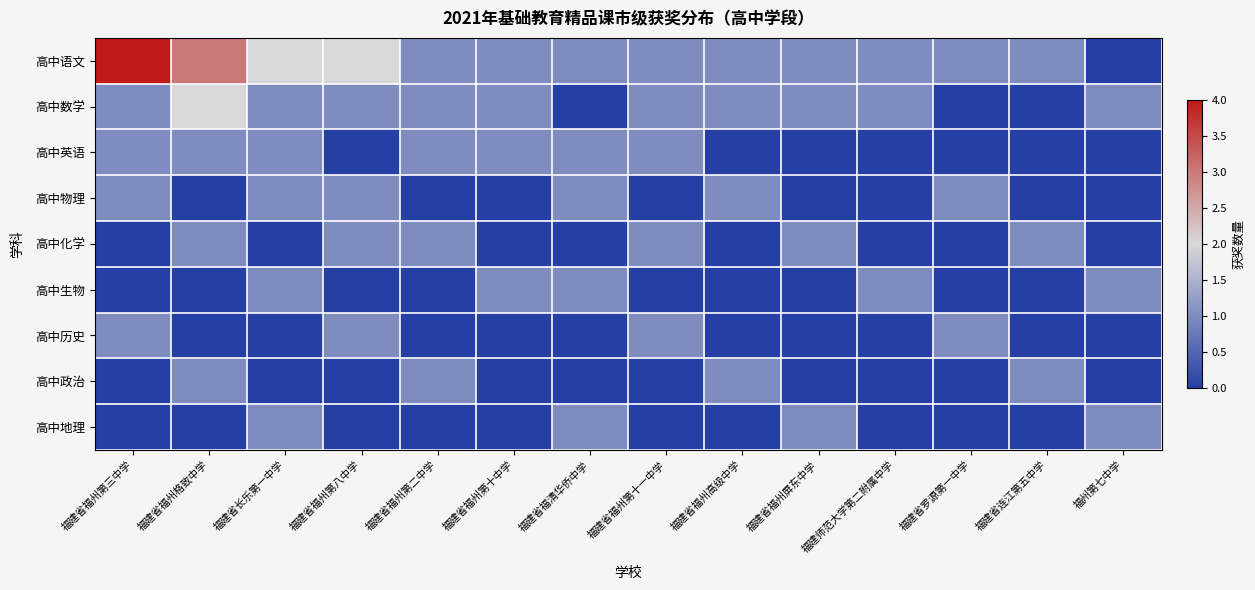

Reading right to left, what are all the values shown in this chart?

高中语文: 福州第七中学=0	福建省连江第五中学=1	福建省罗源第一中学=1	福建师范大学第二附属中学=1	福建省福州屏东中学=1	福建省福州高级中学=1	福建省福州第十一中学=1	福建省福清华侨中学=1	福建省福州第十中学=1	福建省福州第二中学=1	福建省福州第八中学=2	福建省长乐第一中学=2	福建省福州格致中学=3	福建省福州第三中学=4
高中数学: 福州第七中学=1	福建省连江第五中学=0	福建省罗源第一中学=0	福建师范大学第二附属中学=1	福建省福州屏东中学=1	福建省福州高级中学=1	福建省福州第十一中学=1	福建省福清华侨中学=0	福建省福州第十中学=1	福建省福州第二中学=1	福建省福州第八中学=1	福建省长乐第一中学=1	福建省福州格致中学=2	福建省福州第三中学=1
高中英语: 福州第七中学=0	福建省连江第五中学=0	福建省罗源第一中学=0	福建师范大学第二附属中学=0	福建省福州屏东中学=0	福建省福州高级中学=0	福建省福州第十一中学=1	福建省福清华侨中学=1	福建省福州第十中学=1	福建省福州第二中学=1	福建省福州第八中学=0	福建省长乐第一中学=1	福建省福州格致中学=1	福建省福州第三中学=1
高中物理: 福州第七中学=0	福建省连江第五中学=0	福建省罗源第一中学=1	福建师范大学第二附属中学=0	福建省福州屏东中学=0	福建省福州高级中学=1	福建省福州第十一中学=0	福建省福清华侨中学=1	福建省福州第十中学=0	福建省福州第二中学=0	福建省福州第八中学=1	福建省长乐第一中学=1	福建省福州格致中学=0	福建省福州第三中学=1
高中化学: 福州第七中学=0	福建省连江第五中学=1	福建省罗源第一中学=0	福建师范大学第二附属中学=0	福建省福州屏东中学=1	福建省福州高级中学=0	福建省福州第十一中学=1	福建省福清华侨中学=0	福建省福州第十中学=0	福建省福州第二中学=1	福建省福州第八中学=1	福建省长乐第一中学=0	福建省福州格致中学=1	福建省福州第三中学=0
高中生物: 福州第七中学=1	福建省连江第五中学=0	福建省罗源第一中学=0	福建师范大学第二附属中学=1	福建省福州屏东中学=0	福建省福州高级中学=0	福建省福州第十一中学=0	福建省福清华侨中学=1	福建省福州第十中学=1	福建省福州第二中学=0	福建省福州第八中学=0	福建省长乐第一中学=1	福建省福州格致中学=0	福建省福州第三中学=0
高中历史: 福州第七中学=0	福建省连江第五中学=0	福建省罗源第一中学=1	福建师范大学第二附属中学=0	福建省福州屏东中学=0	福建省福州高级中学=0	福建省福州第十一中学=1	福建省福清华侨中学=0	福建省福州第十中学=0	福建省福州第二中学=0	福建省福州第八中学=1	福建省长乐第一中学=0	福建省福州格致中学=0	福建省福州第三中学=1
高中政治: 福州第七中学=0	福建省连江第五中学=1	福建省罗源第一中学=0	福建师范大学第二附属中学=0	福建省福州屏东中学=0	福建省福州高级中学=1	福建省福州第十一中学=0	福建省福清华侨中学=0	福建省福州第十中学=0	福建省福州第二中学=1	福建省福州第八中学=0	福建省长乐第一中学=0	福建省福州格致中学=1	福建省福州第三中学=0
高中地理: 福州第七中学=1	福建省连江第五中学=0	福建省罗源第一中学=0	福建师范大学第二附属中学=0	福建省福州屏东中学=1	福建省福州高级中学=0	福建省福州第十一中学=0	福建省福清华侨中学=1	福建省福州第十中学=0	福建省福州第二中学=0	福建省福州第八中学=0	福建省长乐第一中学=1	福建省福州格致中学=0	福建省福州第三中学=0